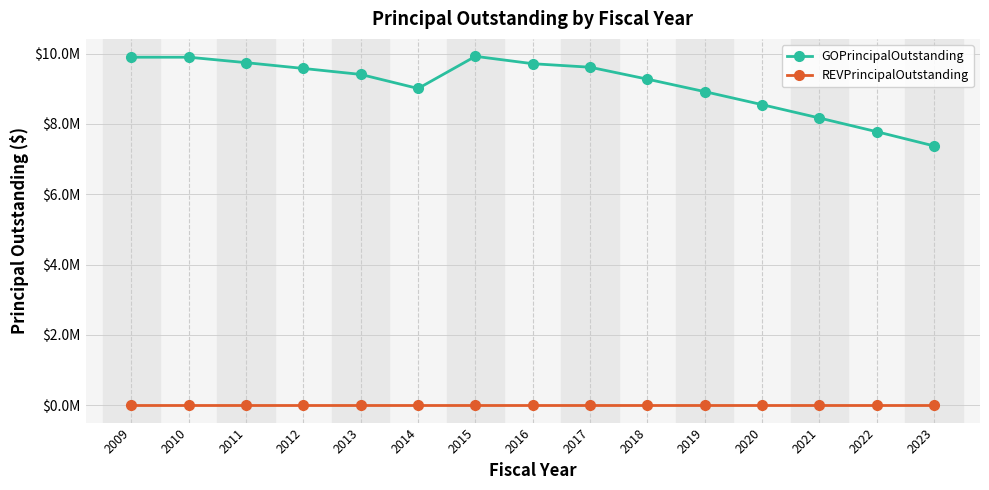

Which series has the largest range (max minus min)?

GOPrincipalOutstanding